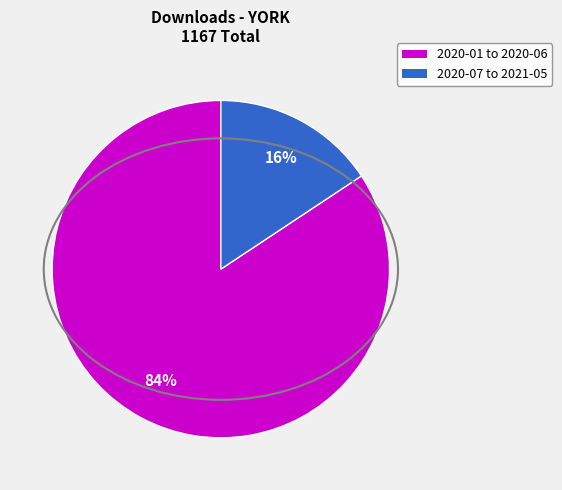

Is there a majority slice in this chart?

Yes